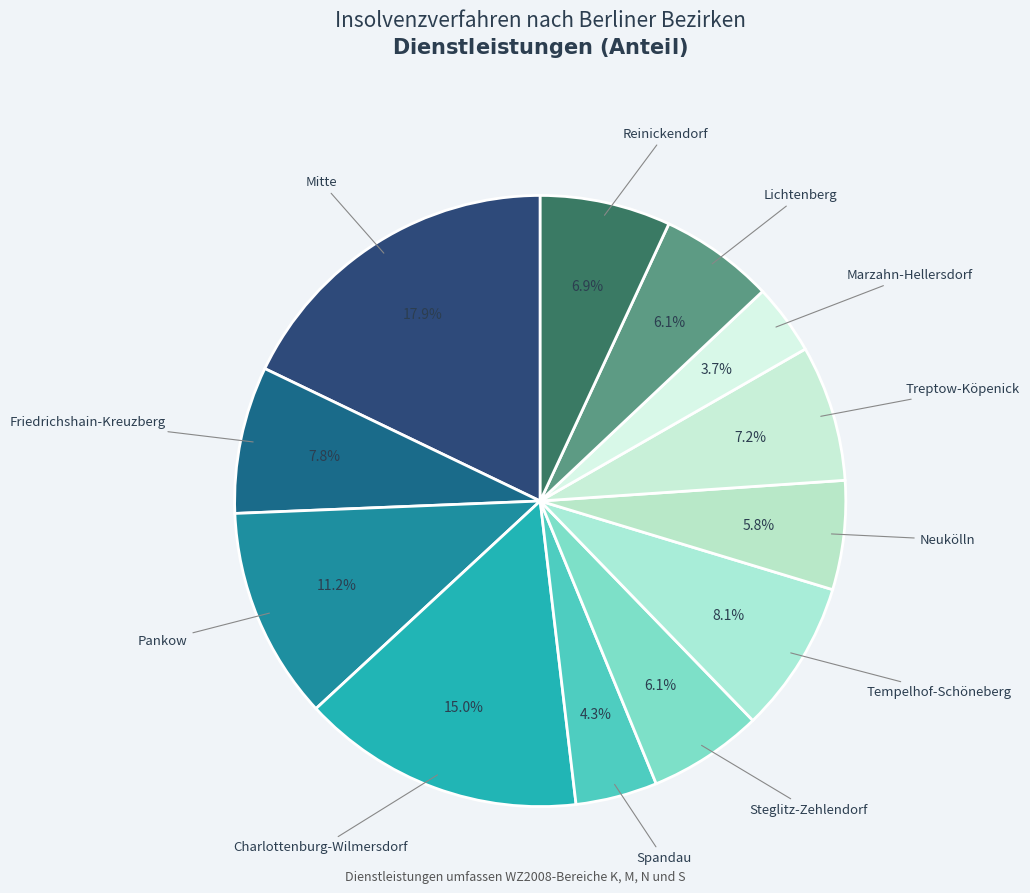

Which category has the biggest portion of the pie?

Mitte